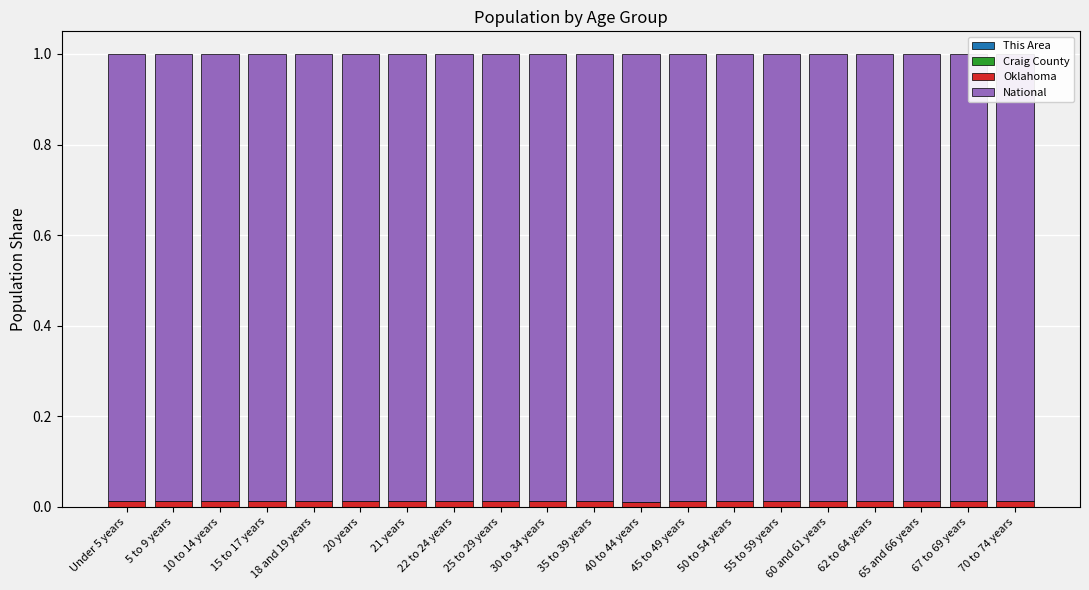

List the series in order of their peak value, lowest first.

This Area, Craig County, Oklahoma, National